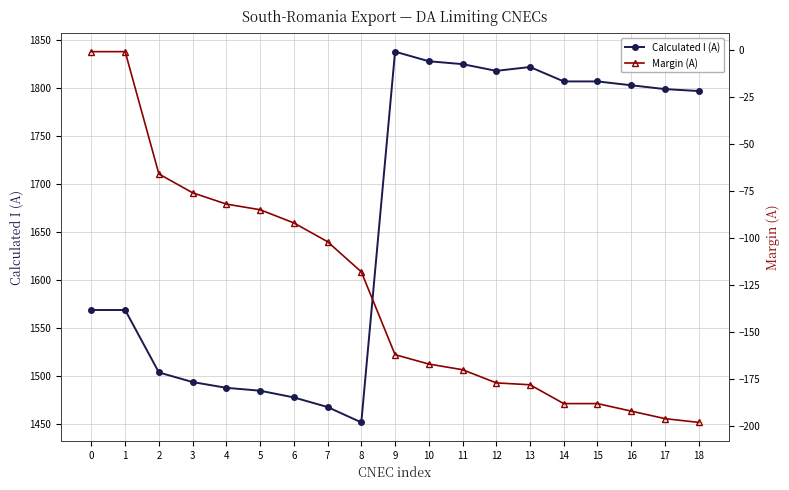

True or false: Calculated I (A) and Margin (A) cross at least once.

False